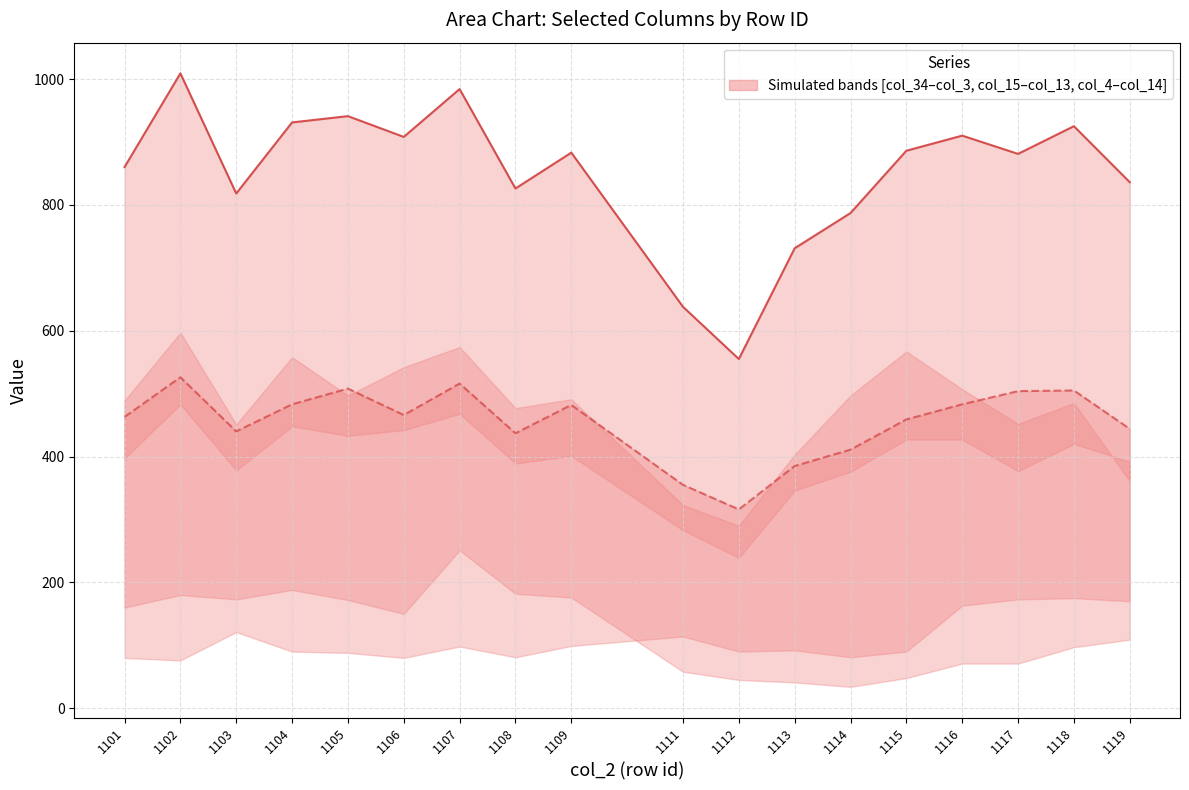

Which series has the widest spread of values?

col_3